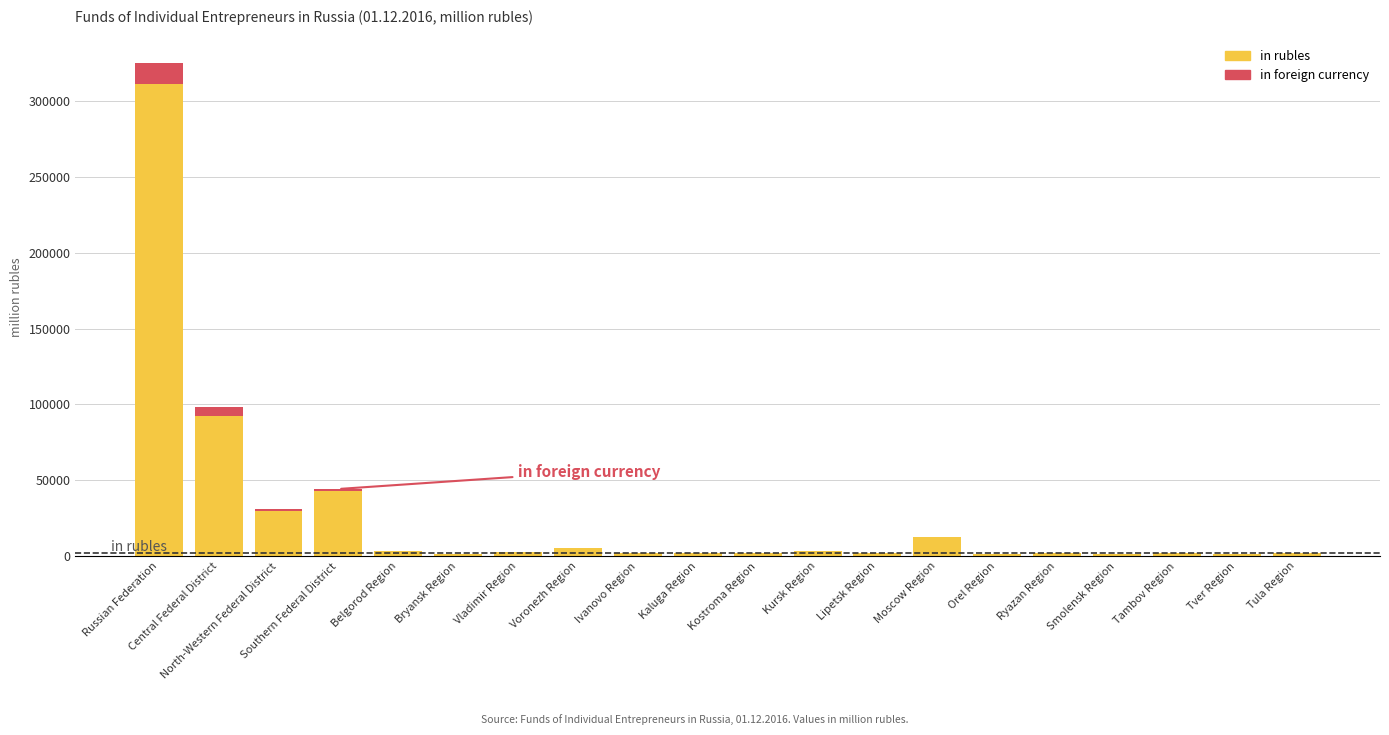

At which category is the sum across all series the highest?

Russian Federation